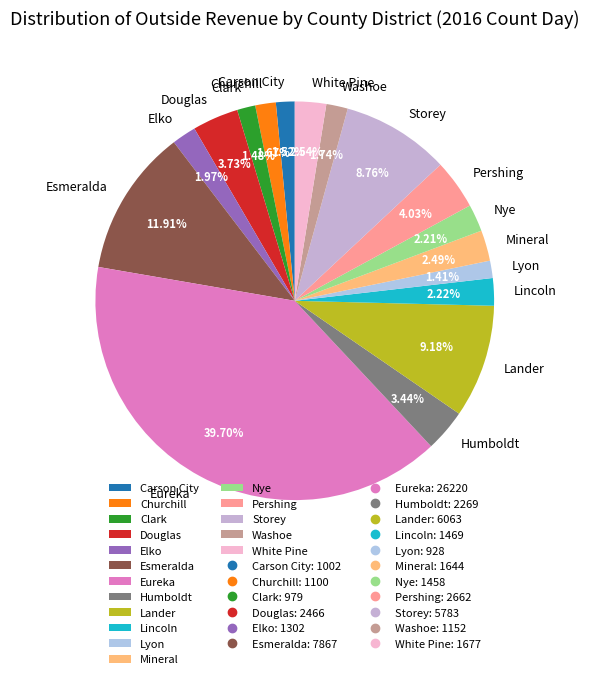

The Eureka slice represents 40% of the pie. True or false?

True